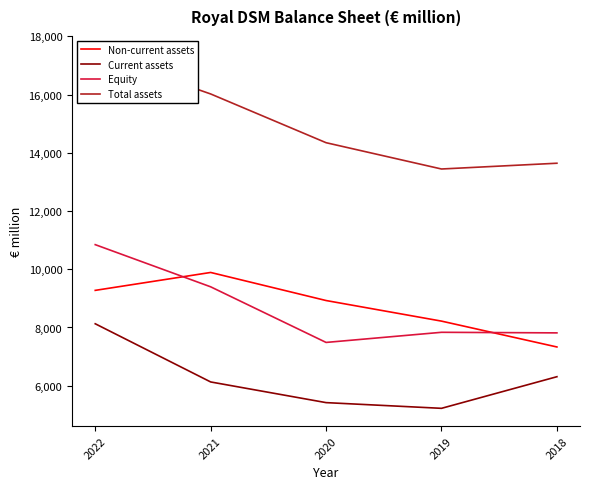

True or false: Equity and Current assets cross at least once.

False